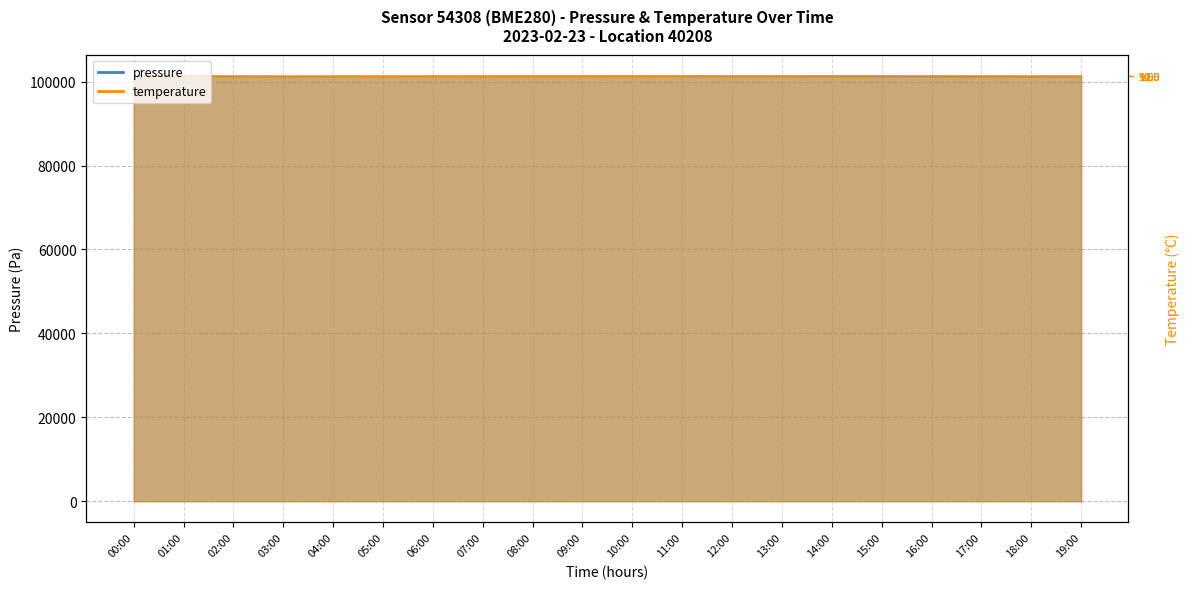

Reading left to right, extract all data points from this chart.

pressure: 00:00=101339.2	01:00=101310.6	02:00=101271.6	03:00=101248.6	04:00=101258.5	05:00=101271.1	06:00=101290.5	07:00=101305.2	08:00=101315.9	09:00=101322.4	10:00=101318.8	11:00=101310.1	12:00=101298.6	13:00=101285.3	14:00=101275.0	15:00=101265.8	16:00=101255.4	17:00=101248.9	18:00=101252.7	19:00=101260.0
temperature: 00:00=101339.2	01:00=101297.4	02:00=101299.3	03:00=101288.5	04:00=101284.7	05:00=101268.8	06:00=101260.3	07:00=101253.3	08:00=101248.6	09:00=101255.6	10:00=101267.4	11:00=101283.8	12:00=101302.6	13:00=101316.7	14:00=101328.4	15:00=101335.5	16:00=101333.1	17:00=101322.8	18:00=101312.9	19:00=101305.4